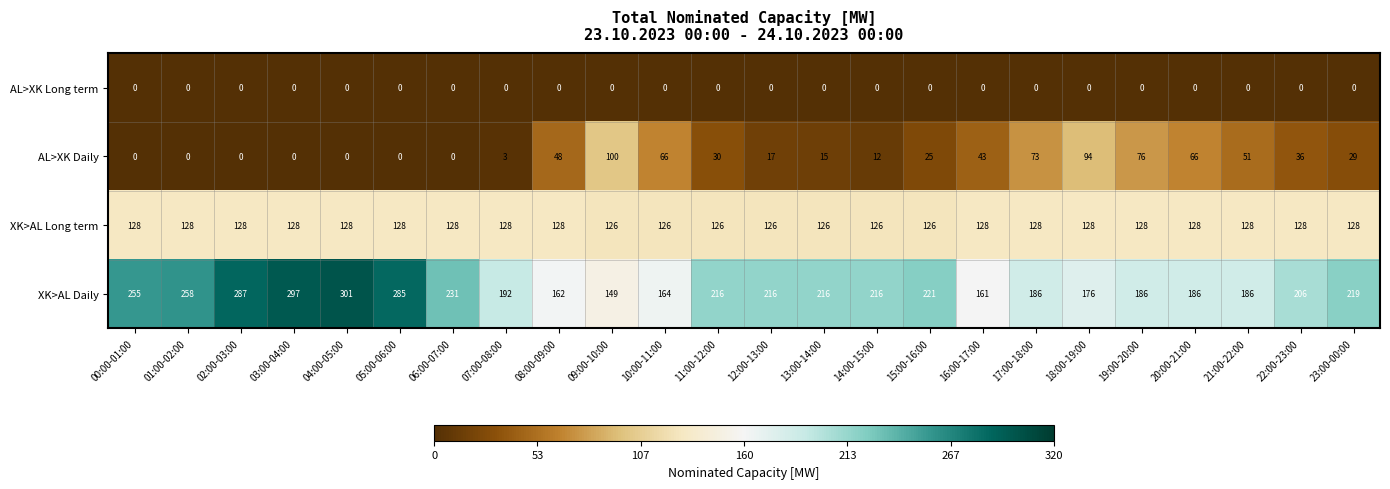

What is the maximum value shown in the chart?

301